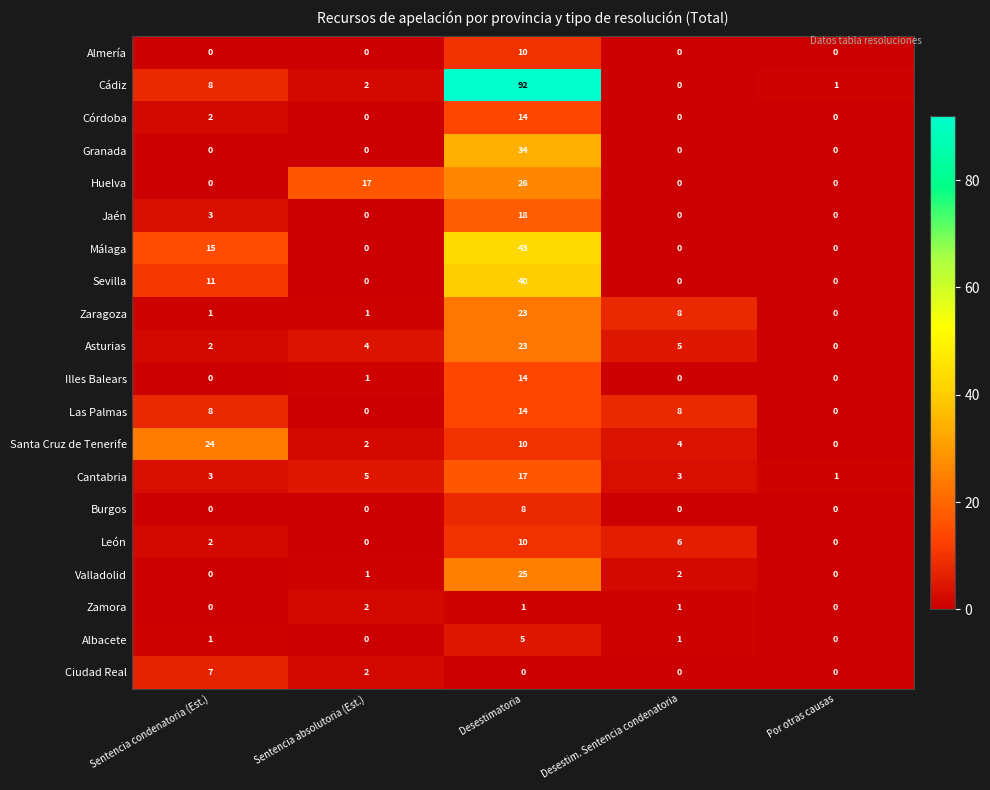

Count the Huelva values in the range 0 to 17.

4